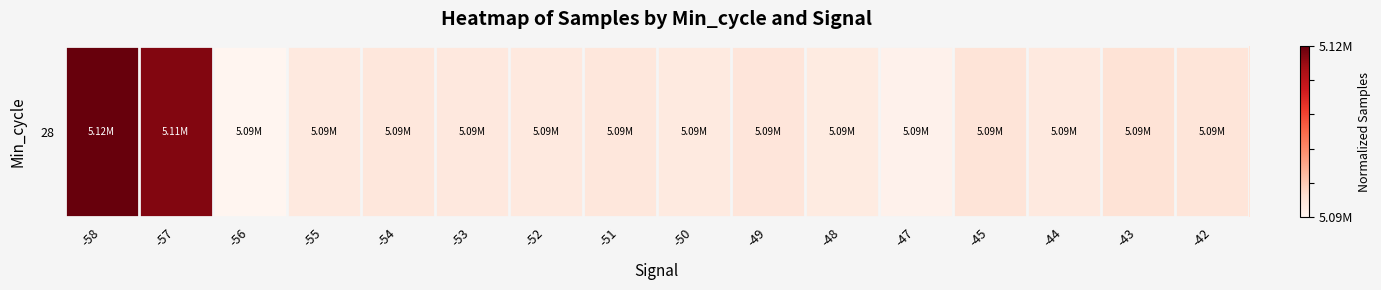

Which category has the lowest value across all series?

-56